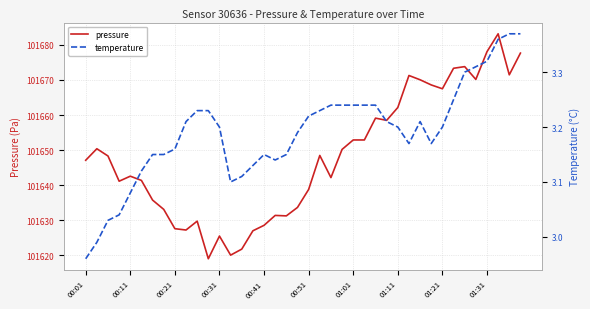

Is this an area chart (filled region under the line)?

No